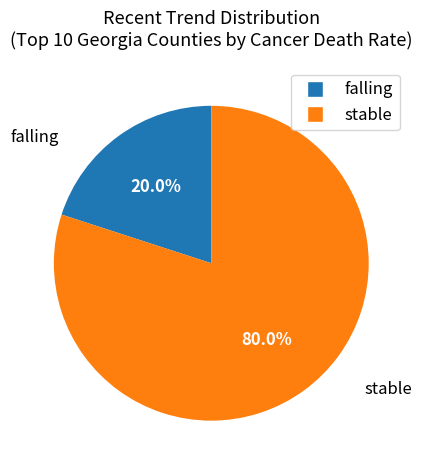

What portion of the pie excludes stable?

20.0%